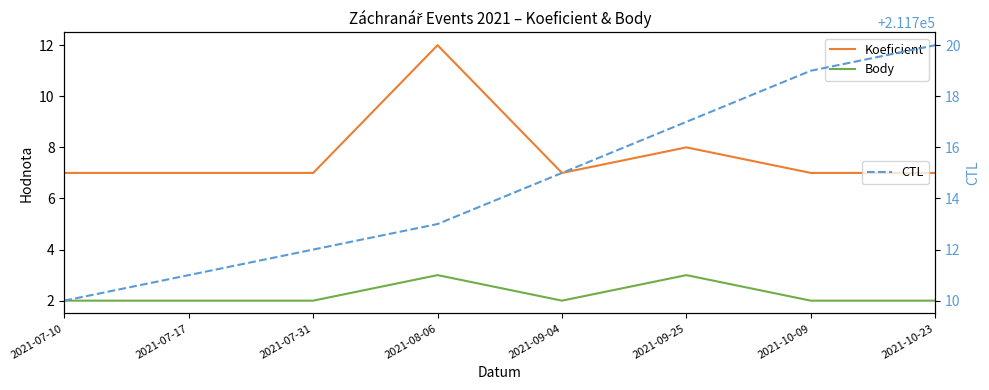

What is the difference between the maximum and minimum values in the CTL series?

10